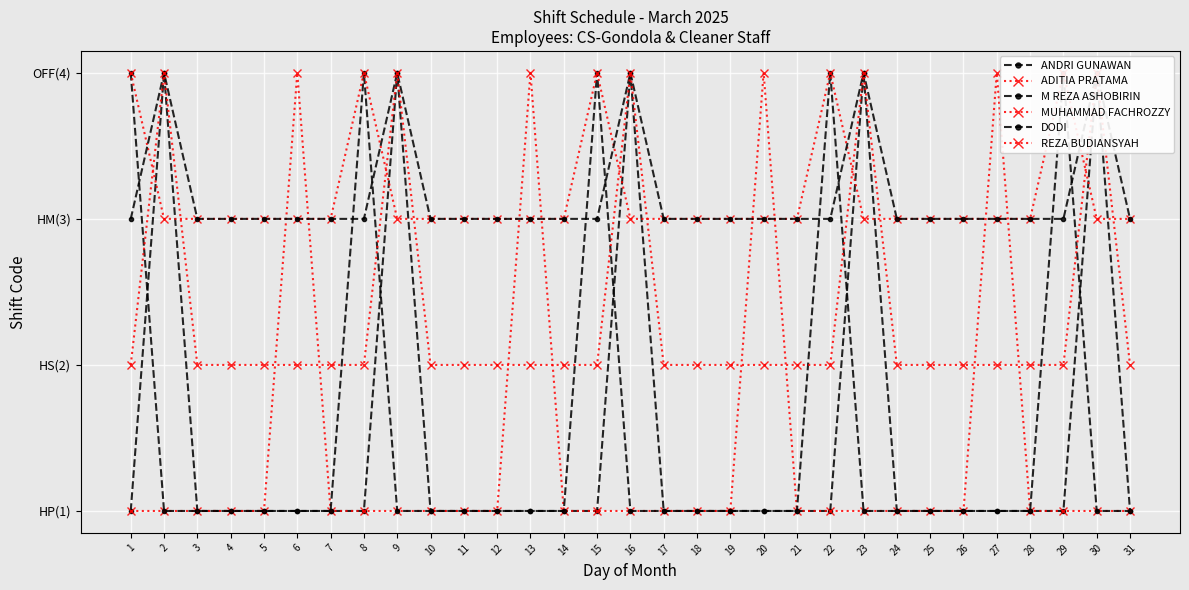

Is this an area chart (filled region under the line)?

No